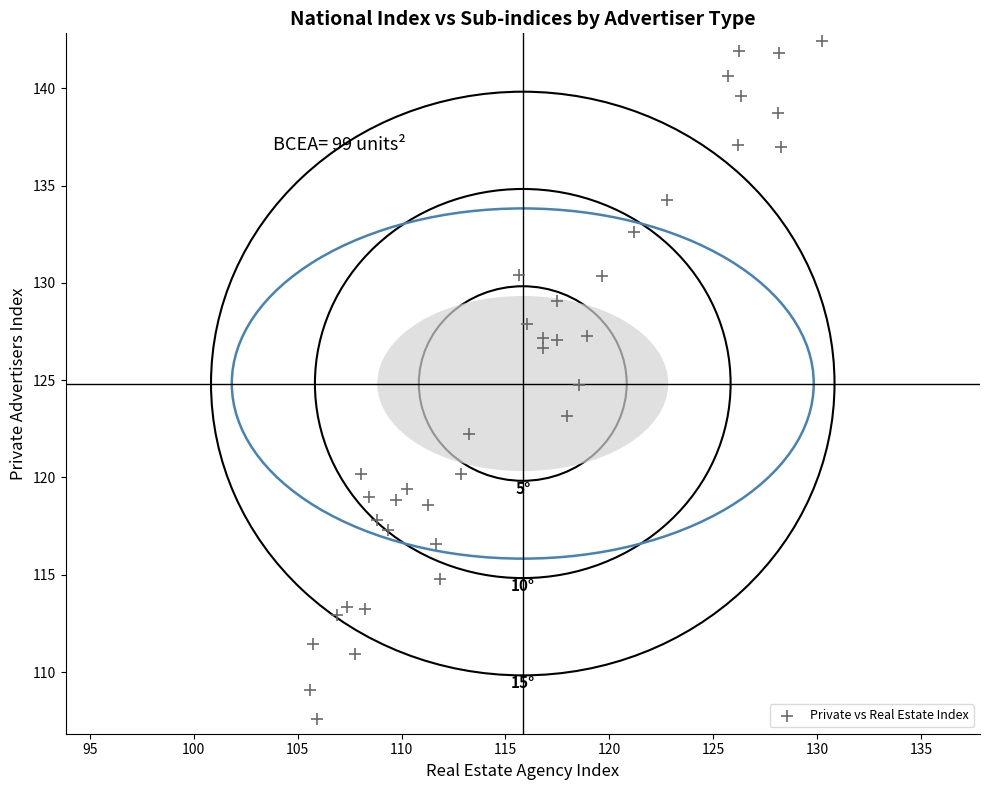

What is the range of X values (max minus min)?

24.6